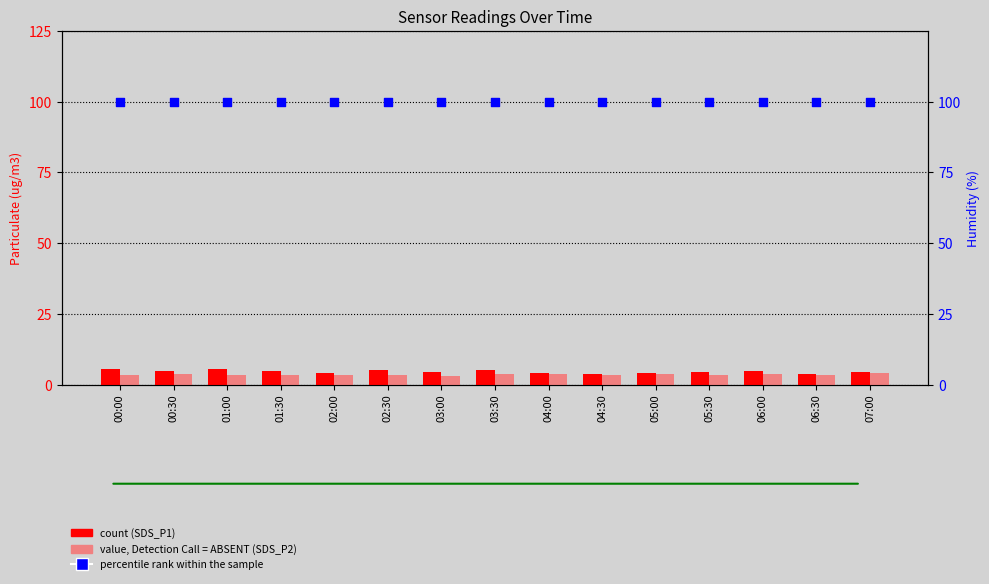

Which series contains the lowest Y value?

SDS_P2 (value, Detection Call = ABSENT)